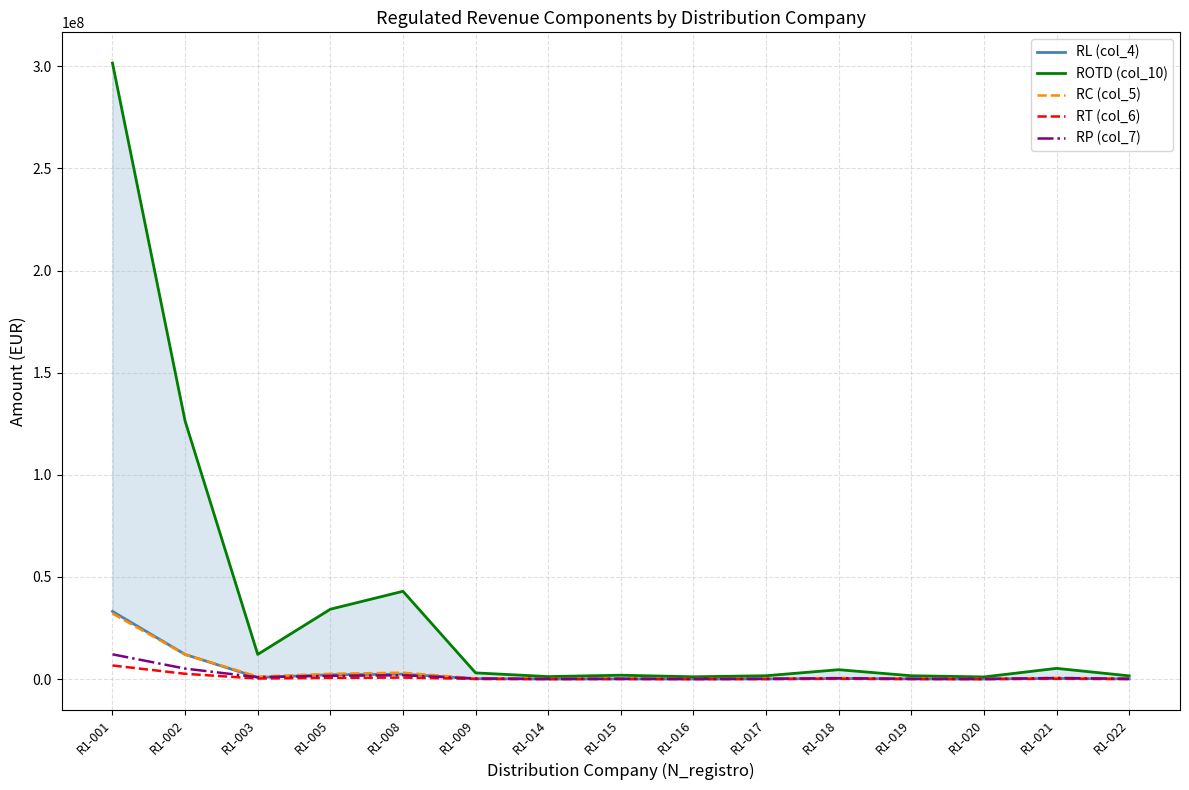

Does the chart have visible grid lines?

Yes